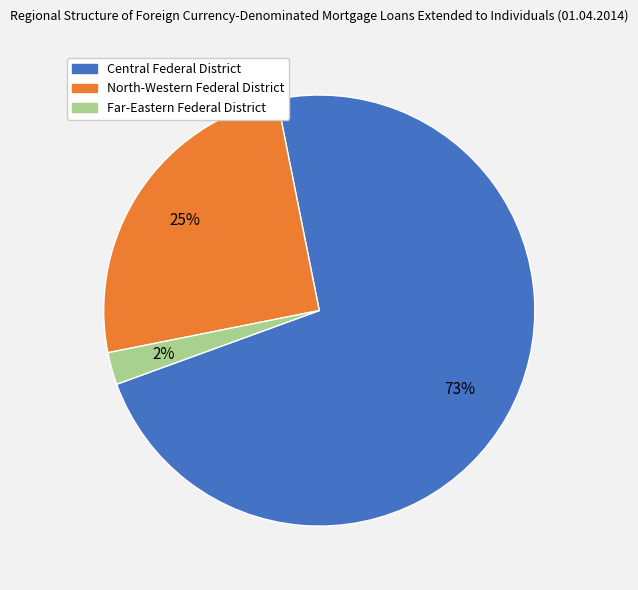

Combined, do Far-Eastern Federal District and North-Western Federal District account for over 50%?

No